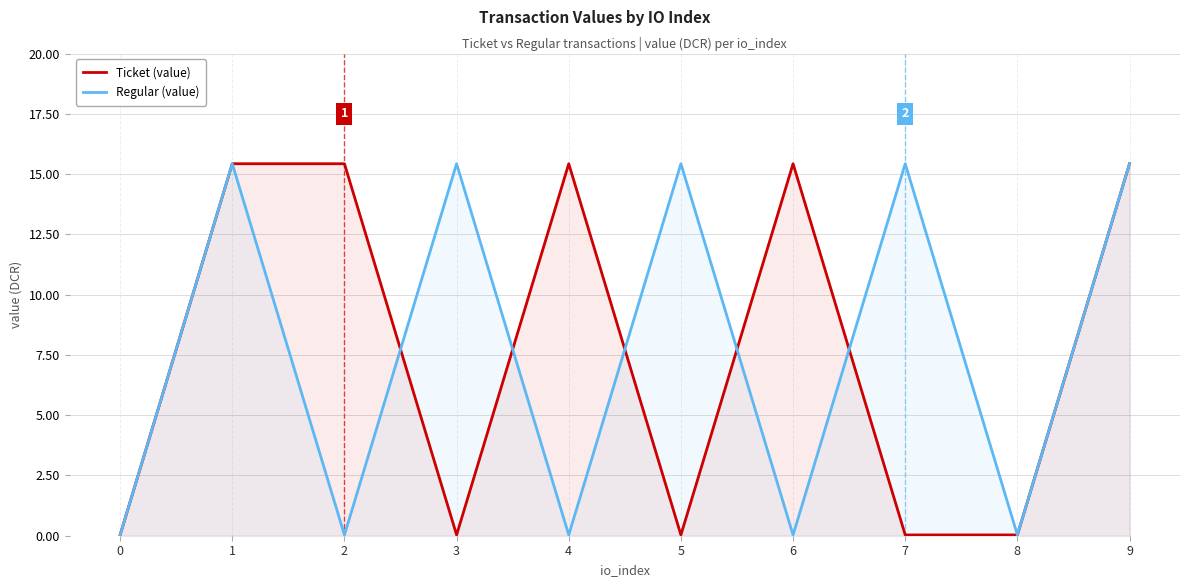

What is the difference between the second highest and minimum values in the Ticket (value) series?

15.4